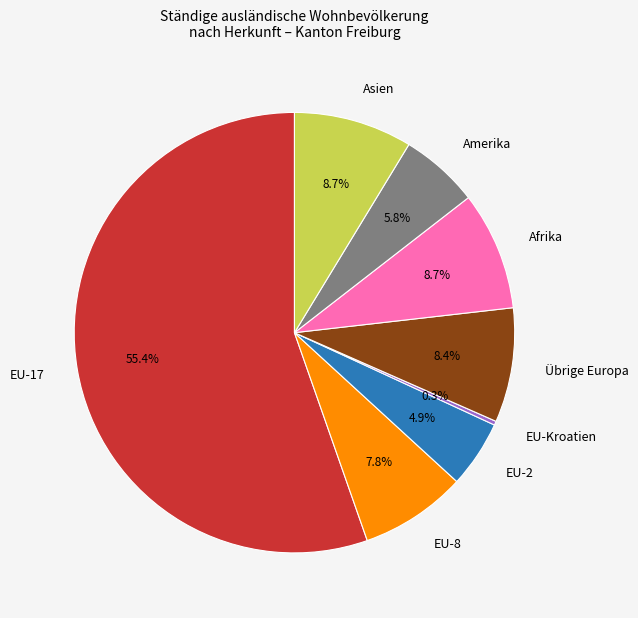

Which category has the biggest portion of the pie?

EU-17